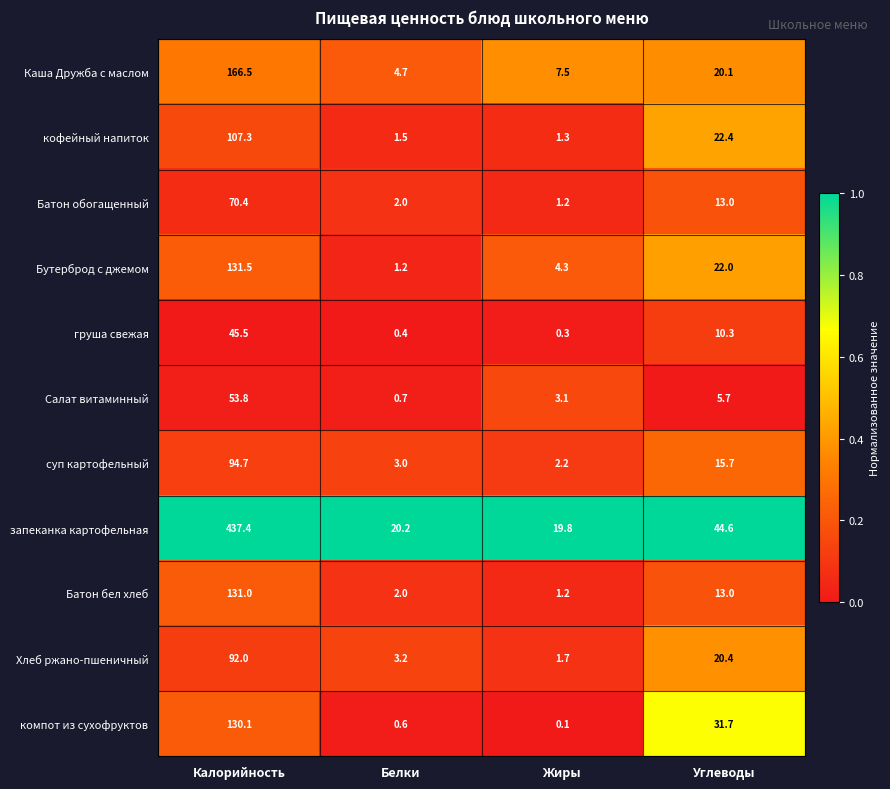

What is the sum of all Салат витаминный values?

63.3